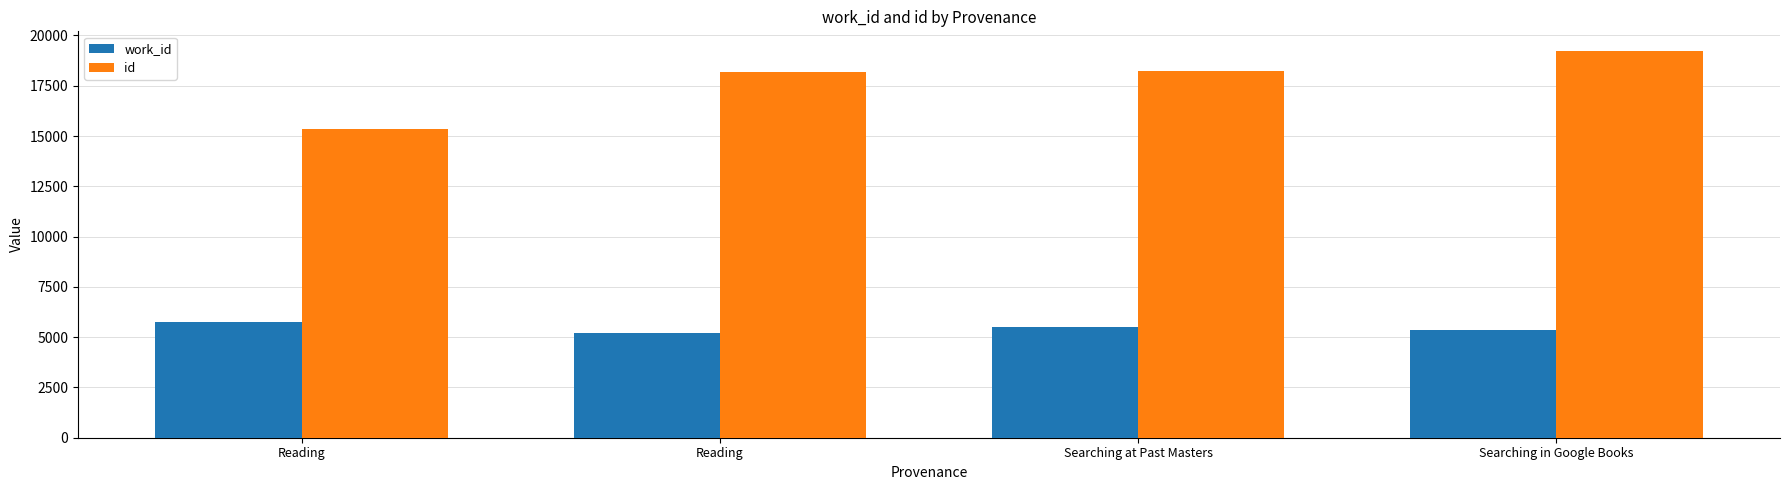

What is the sum of all work_id values?

21846